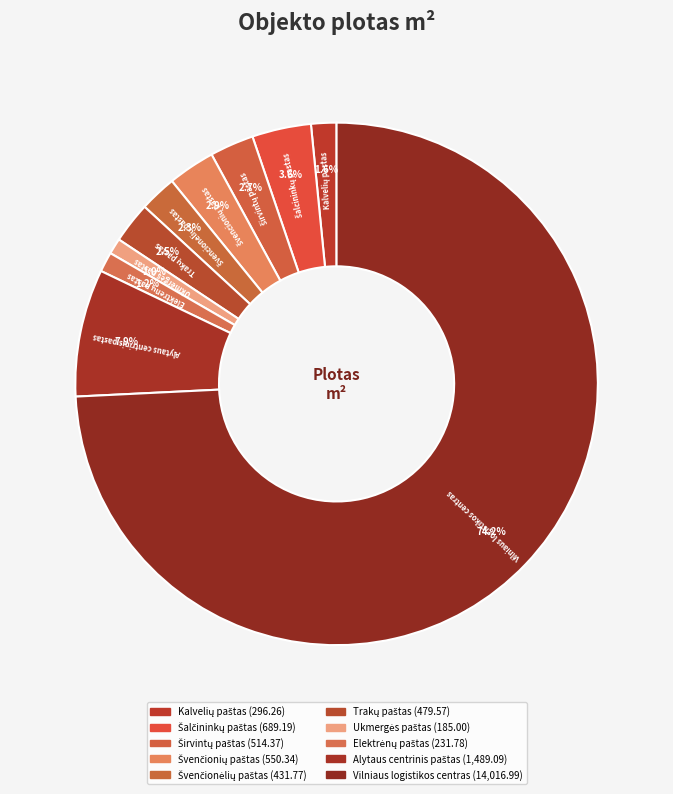

Do Trakų paštas and Vilniaus logistikos centras together represent more than half of the pie?

Yes